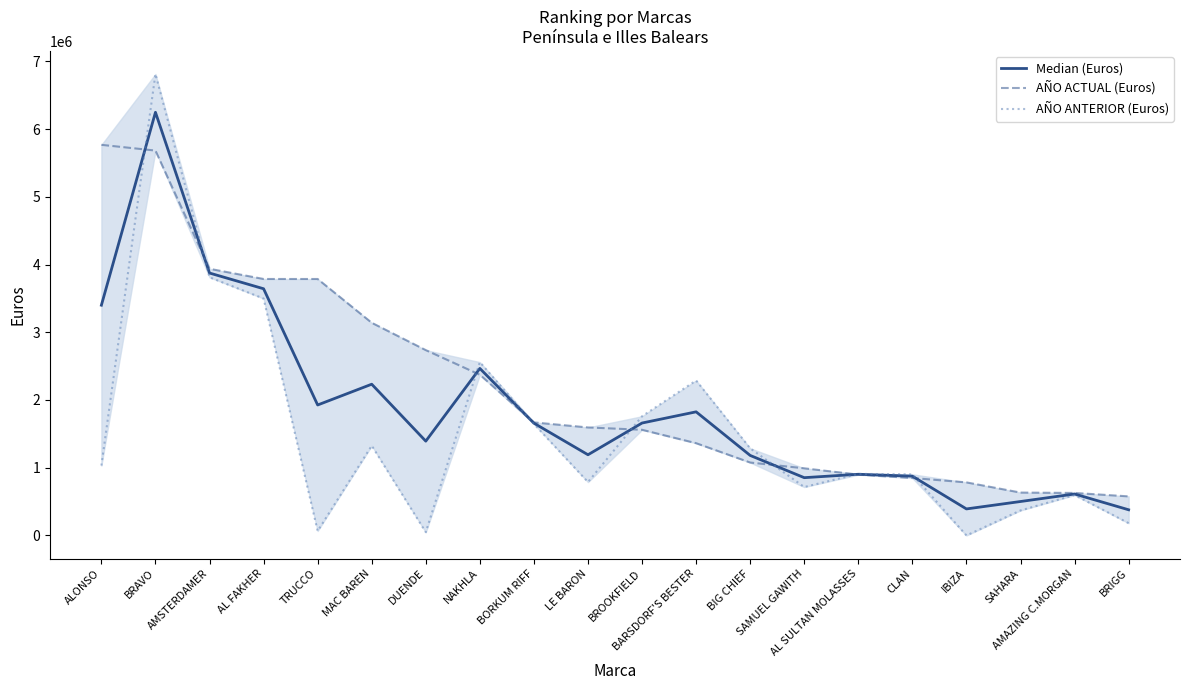

What is the sum of the AÑO ANTERIOR (Euros) values at SAMUEL GAWITH and ALONSO?

1747100.0